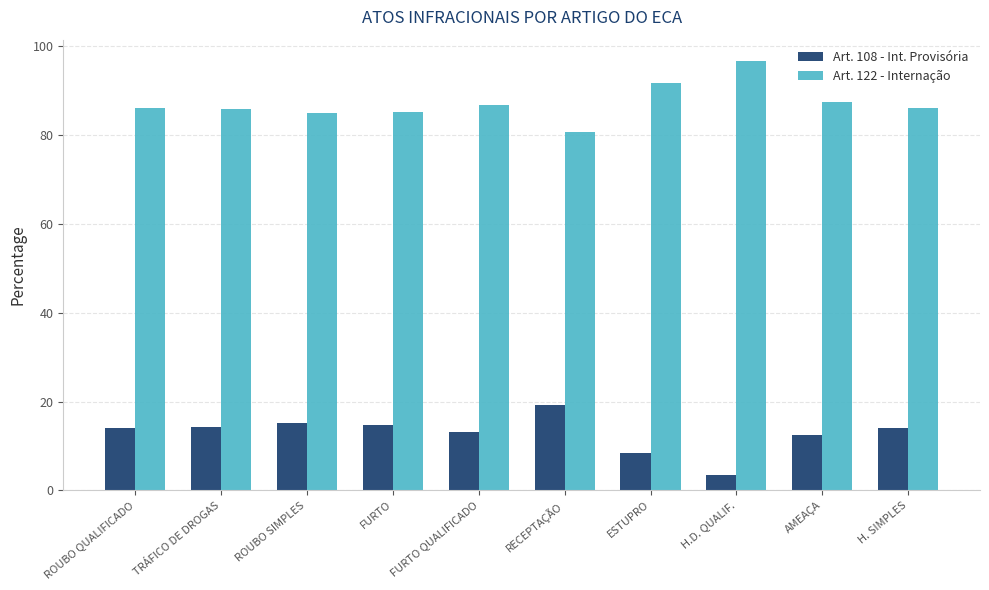

At which category does the chart reach its peak across all series?

H.D. QUALIF.